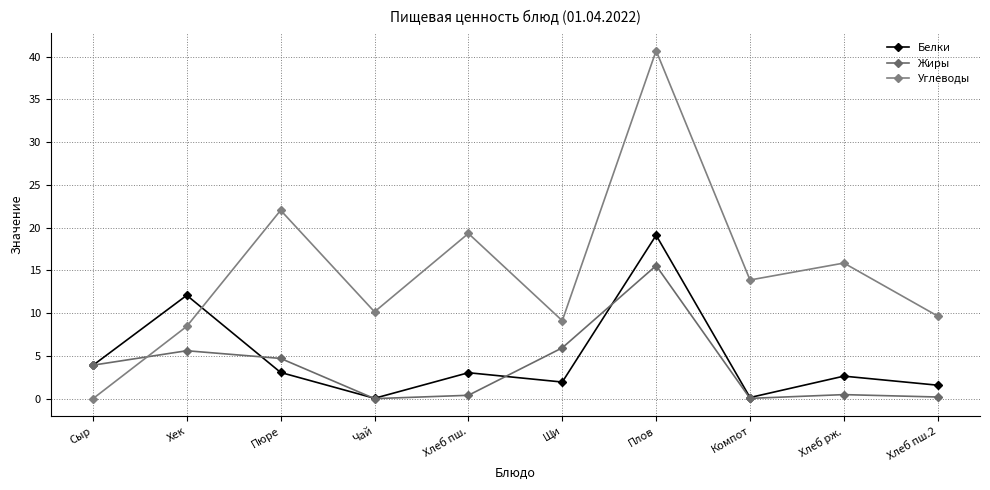

At which category does Углеводы reach its first local peak?

Пюре